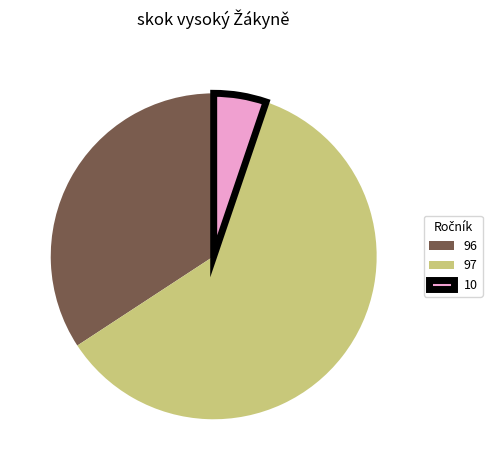

True or false: 10 accounts for 5% of the total.

True